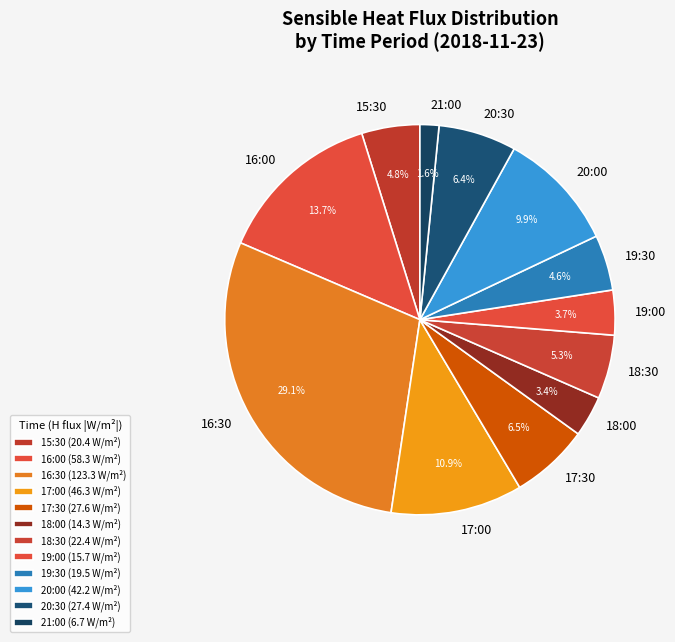

How much of the chart is everything except 15:30?

95.2%